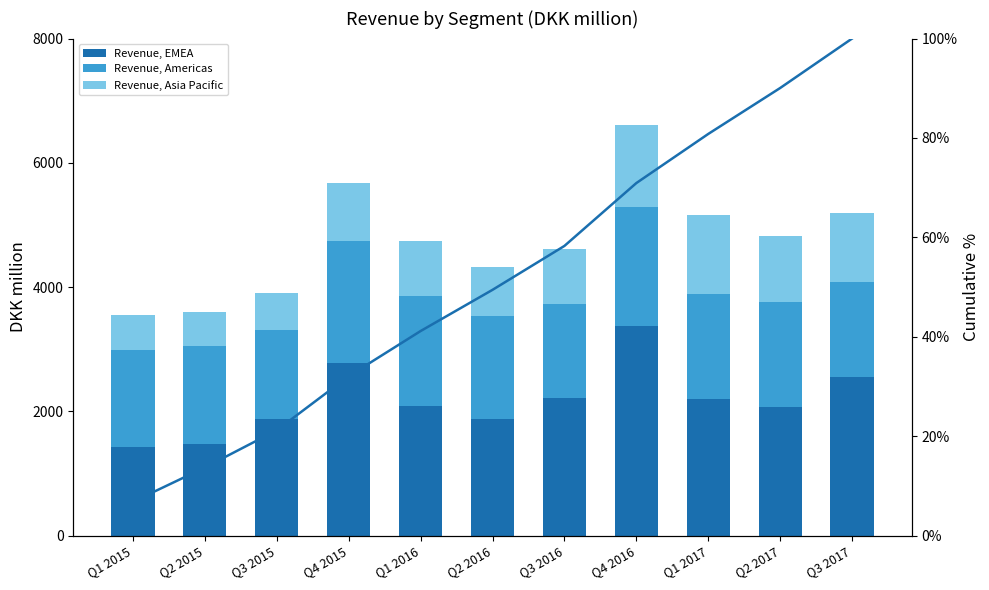

Reading left to right, transcribe all the data shown in this chart.

Revenue, EMEA: 1417.0	1468.0	1879.0	2784.0	2085.0	1873.0	2220.0	3378.0	2198.0	2067.0	2555.0
Revenue, Americas: 1573.0	1578.0	1429.0	1957.0	1775.0	1662.0	1510.0	1905.0	1693.0	1686.0	1527.0
Revenue, Asia Pacific: 557.0	552.0	603.0	940.0	880.0	792.0	882.0	1319.0	1268.0	1072.0	1112.0
Cumulative %: 6.8	13.7	21.2	32.1	41.1	49.4	58.3	70.9	80.8	90.0	100.0